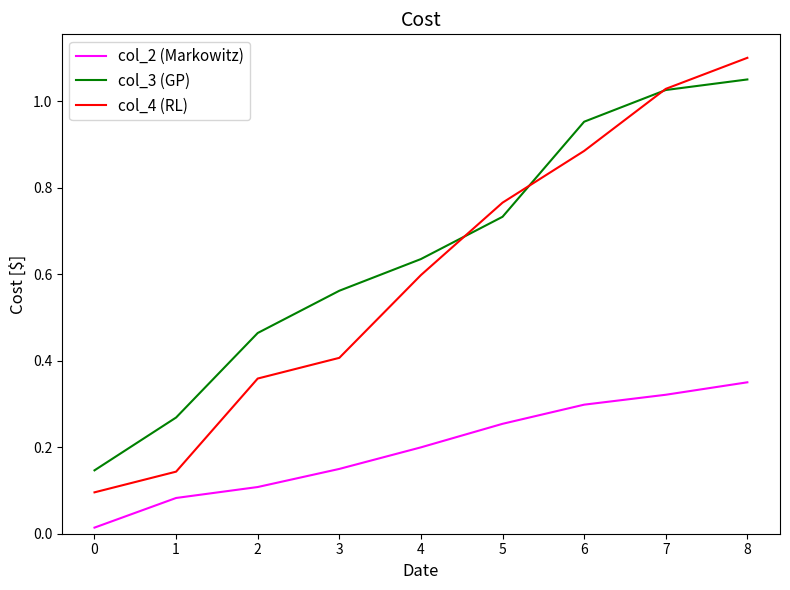

What is the total value across all series at 4?

1.4